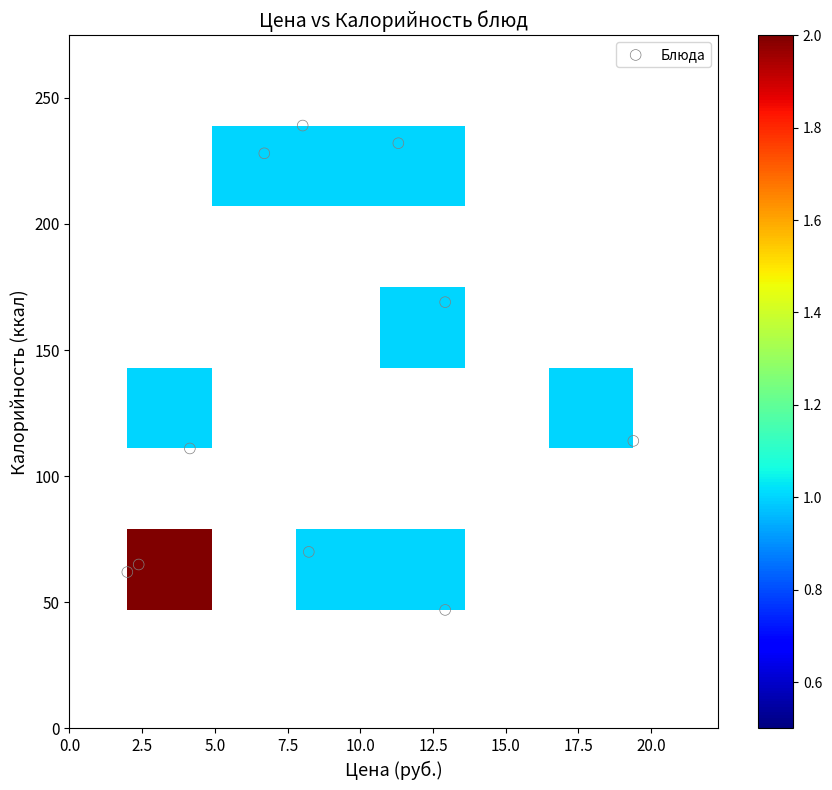

What Y value in the scatter plot is closest to 143?

169